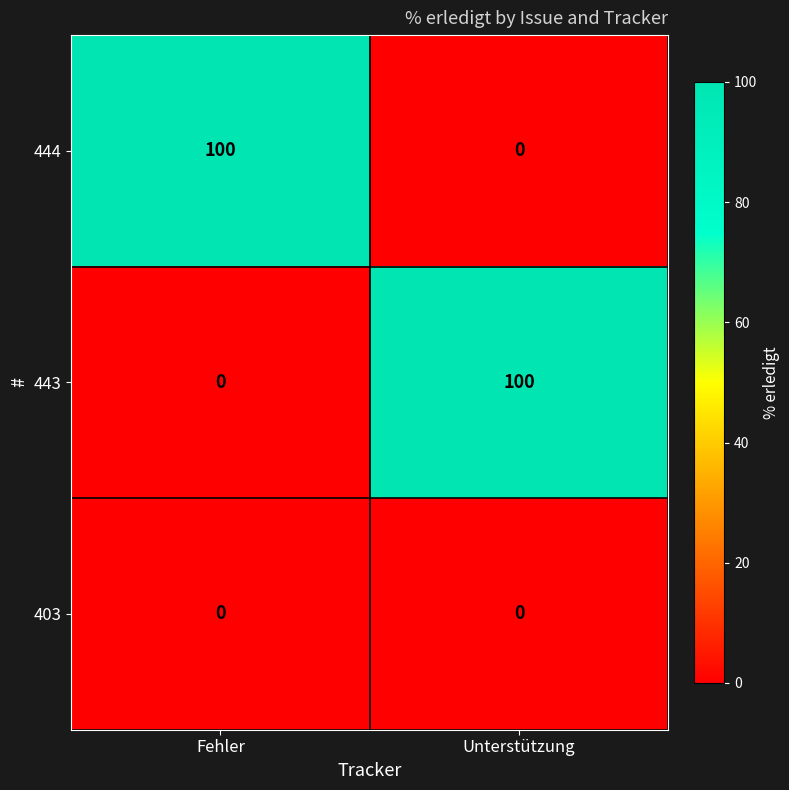

What is the difference between the highest and lowest values at Unterstützung?

100